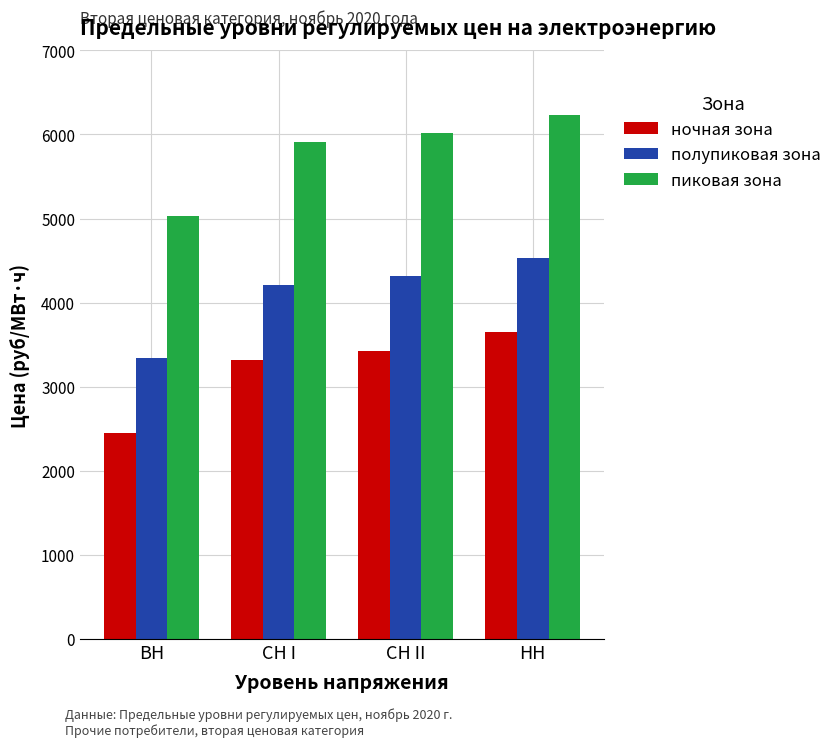

What position from the left is НН?

4